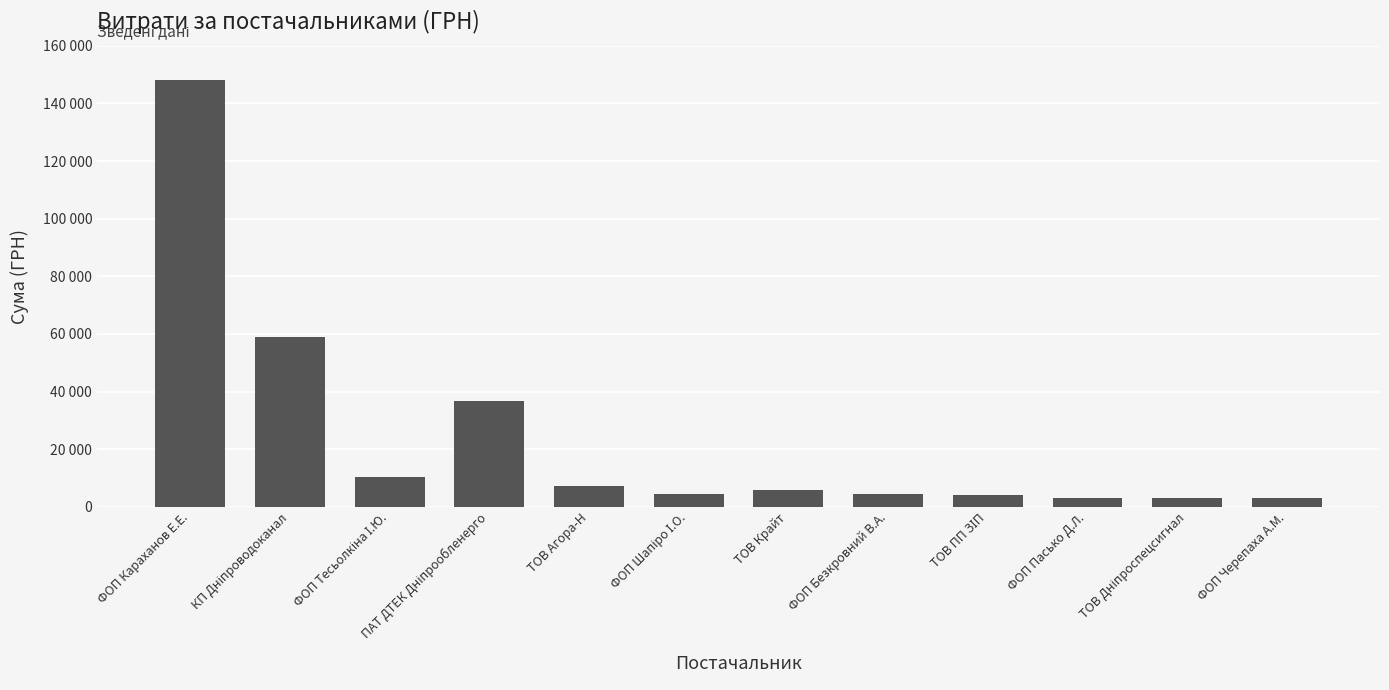

Is it true that the value at ФОП Караханов Е.Е. is 80041.1?

False